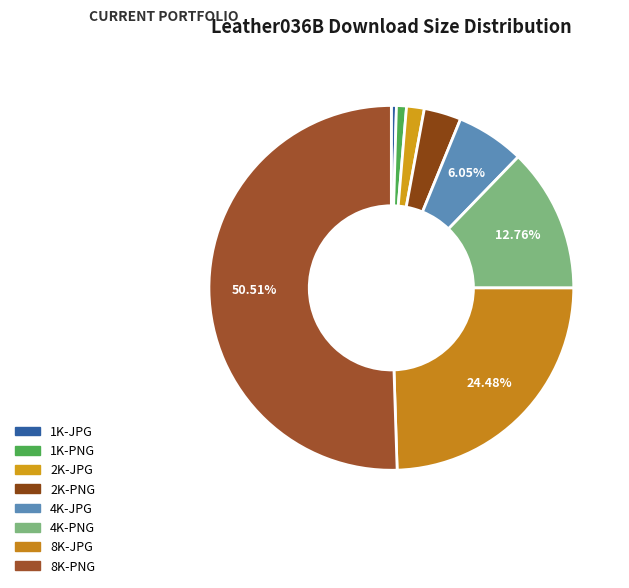

To the nearest percent, what is the difference between the 2K-PNG and 2K-JPG slice percentages?

2%